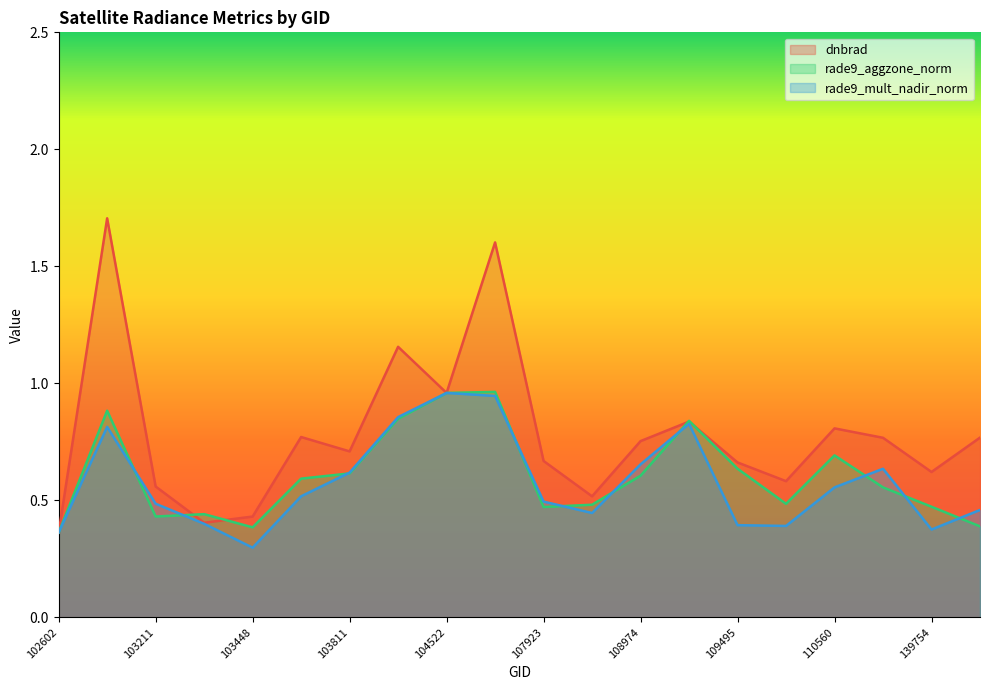

What are all the series names shown in the legend?

dnbrad, rade9_aggzone_norm, rade9_mult_nadir_norm